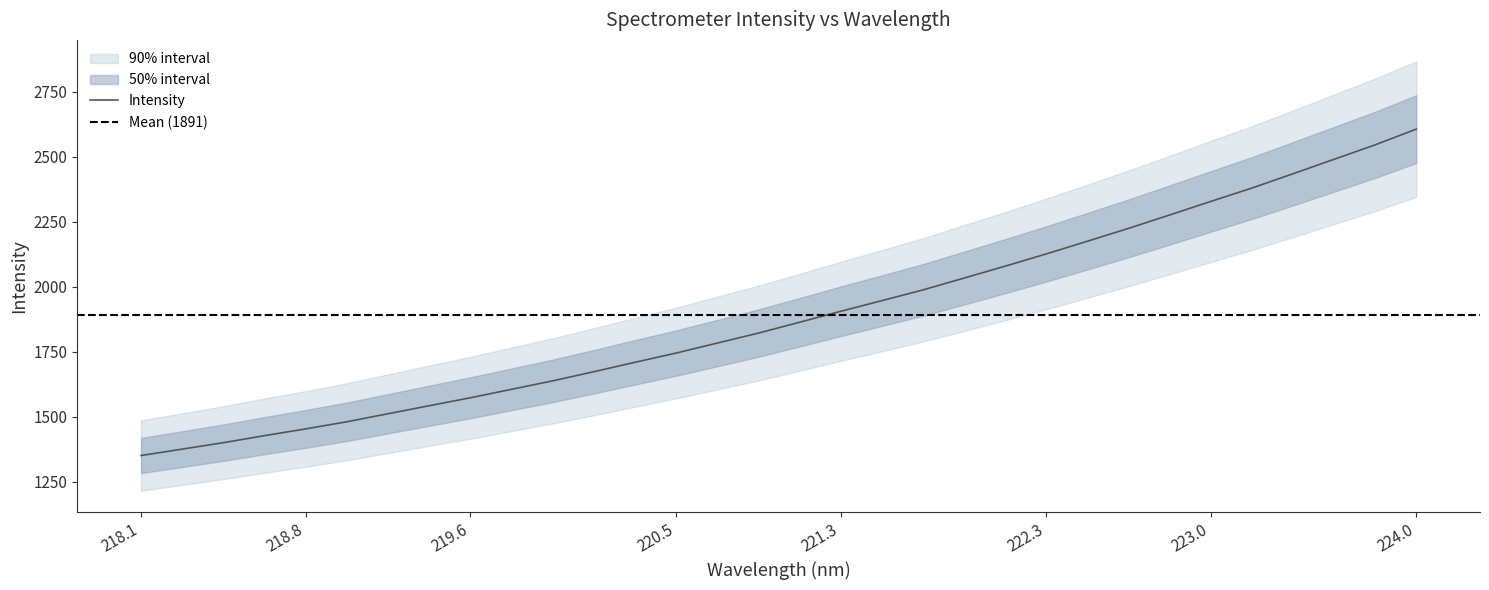

What is the maximum value for Intensity?

2606.9